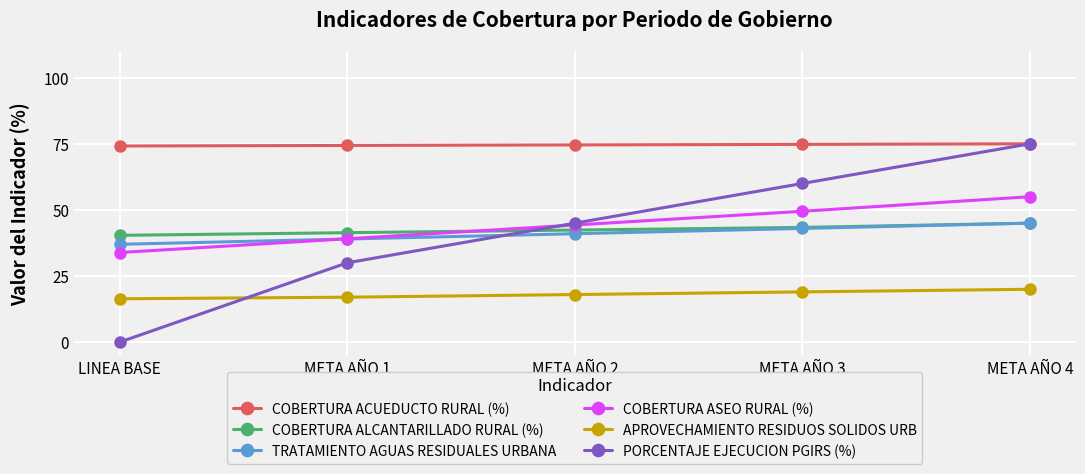

What is the sum of all COBERTURA ASEO RURAL (%) values?

221.8